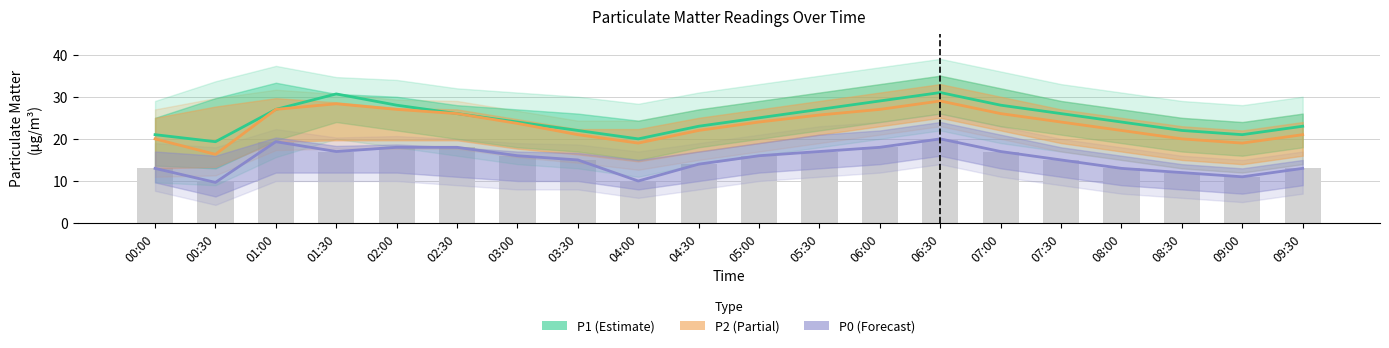

What is the label of the 9th bar from the left?

04:00